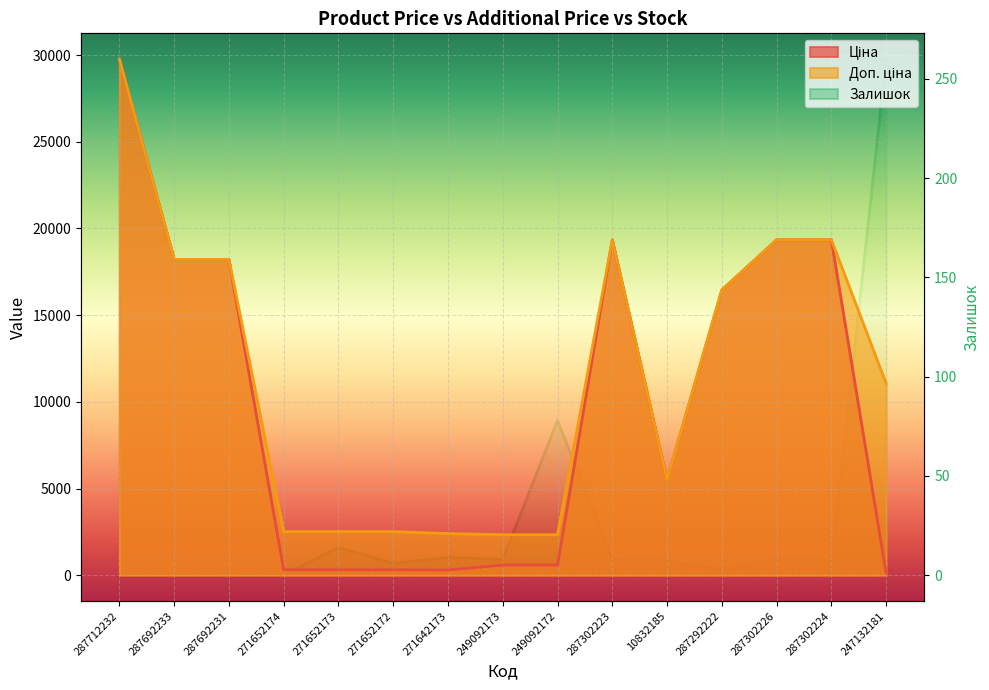

Reading right to left, what are all the values shown in this chart?

Ціна: 247132181=110.5	287302224=19343.1	287302226=19343.1	287292222=16448.2	10832185=5497.3	287302223=19343.1	249092172=584.9	249092173=584.9	271642173=300.6	271652172=314.7	271652173=314.7	271652174=314.7	287692231=18212.0	287692233=18212.0	287712232=29761.5
Доп. ціна: 247132181=11055.0	287302224=19343.1	287302226=19343.1	287292222=16448.2	10832185=5497.3	287302223=19343.1	249092172=2339.7	249092173=2339.7	271642173=2405.2	271652172=2517.5	271652173=2517.5	271652174=2517.5	287692231=18212.0	287692233=18212.0	287712232=29761.5
Залишок: 247132181=260.0	287302224=7.0	287302226=8.0	287292222=3.0	10832185=7.0	287302223=8.0	249092172=78.0	249092173=8.0	271642173=9.0	271652172=6.0	271652173=14.0	271652174=0.0	287692231=0.0	287692233=0.0	287712232=0.0